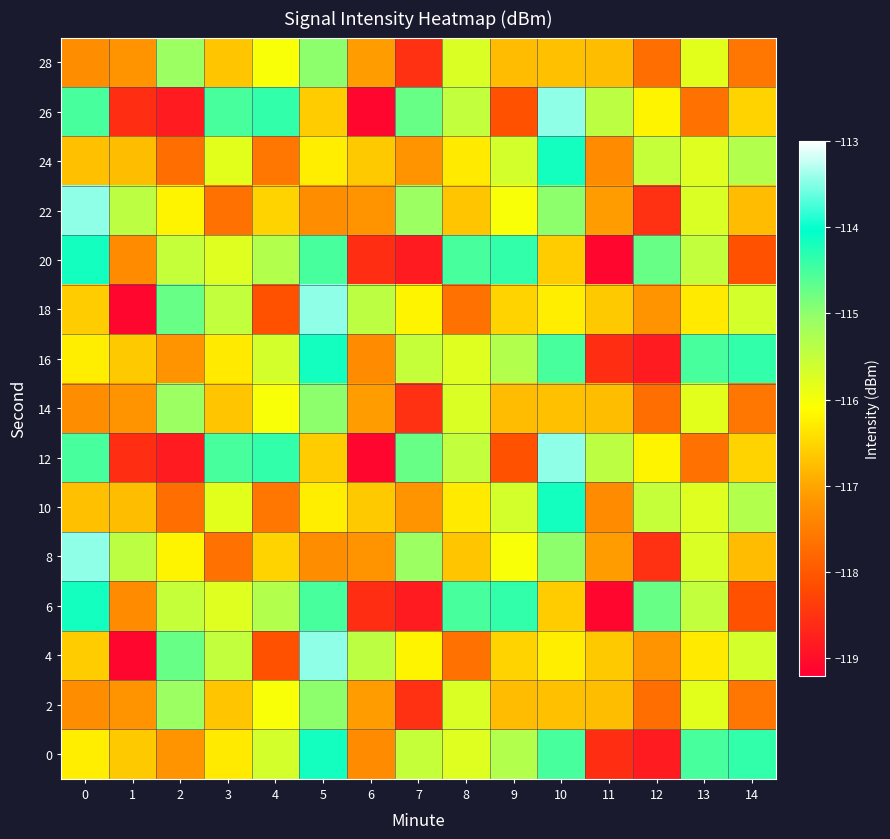

List the series in order of their peak value, lowest first.

2, 14, 28, 0, 6, 10, 16, 20, 24, 4, 8, 12, 18, 22, 26